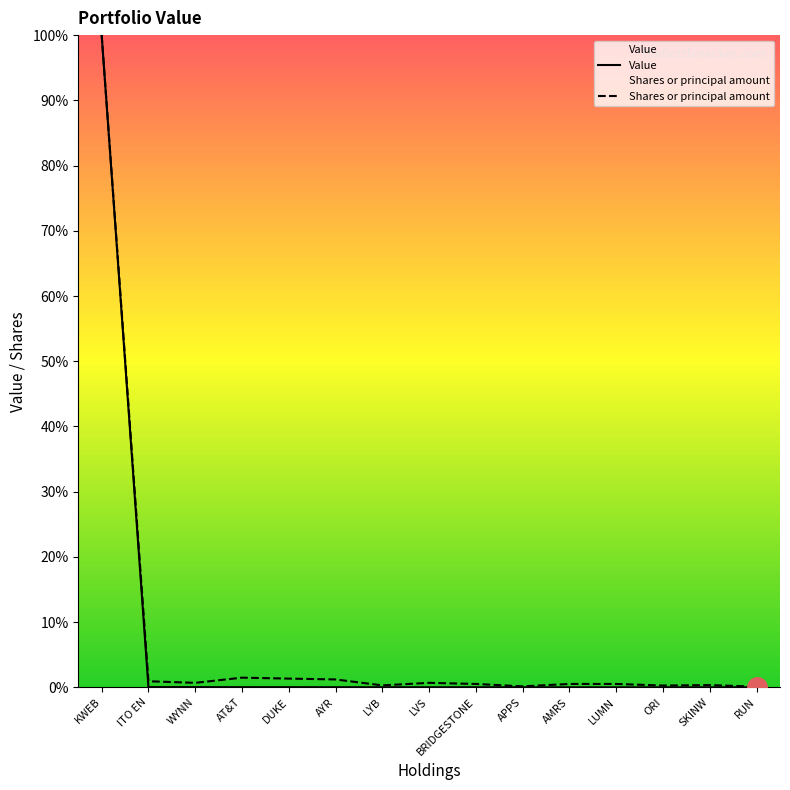

What is the label of the 11th point from the right?

DUKE